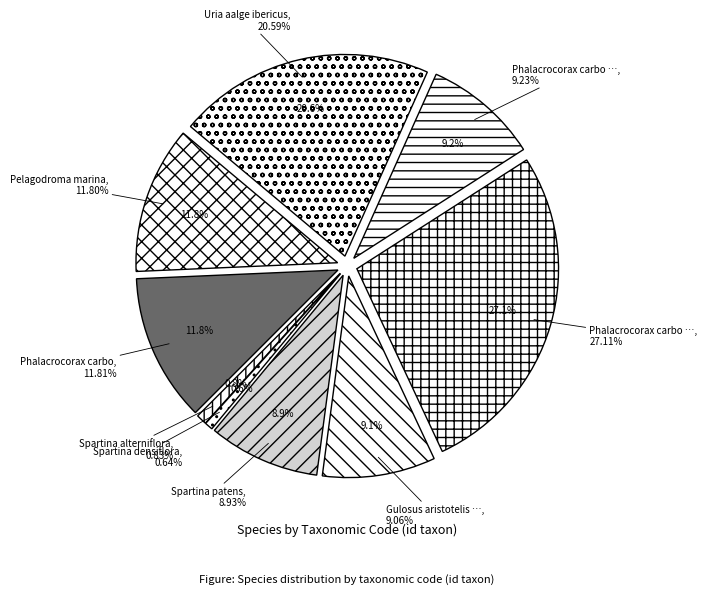

How many slices are in this pie chart?

9